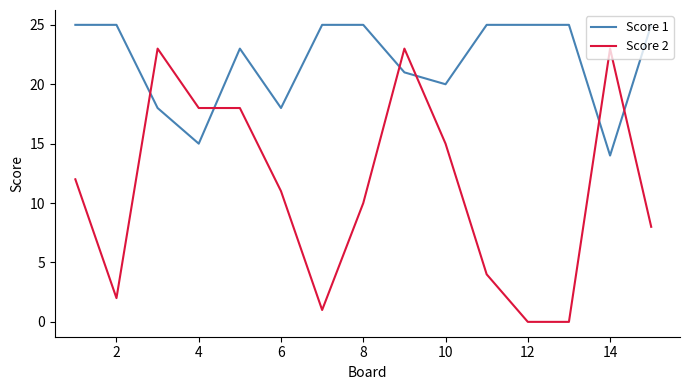

List the series in order of their peak value, highest first.

Score 1, Score 2